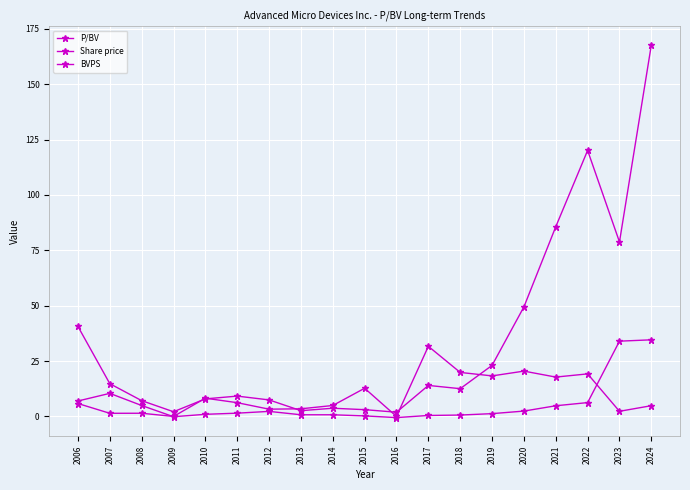

Reading left to right, list all the values displayed in this chart.

P/BV: 2006=5.8	2007=1.4	2008=1.4	2009=0.0	2010=8.2	2011=6.2	2012=3.3	2013=3.5	2014=4.9	2015=12.7	2016=0.0	2017=31.7	2018=19.9	2019=18.3	2020=20.5	2021=17.8	2022=19.2	2023=2.3	2024=4.8
Share price: 2006=40.6	2007=14.8	2008=7.1	2009=2.1	2010=7.9	2011=9.2	2012=7.5	2013=2.6	2014=3.7	2015=3.1	2016=1.9	2017=14.0	2018=12.5	2019=23.1	2020=49.5	2021=85.6	2022=120.1	2023=78.8	2024=167.7
BVPS: 2006=7.0	2007=10.4	2008=4.9	2009=-0.1	2010=1.0	2011=1.5	2012=2.3	2013=0.8	2014=0.8	2015=0.2	2016=-0.5	2017=0.4	2018=0.6	2019=1.3	2020=2.4	2021=4.8	2022=6.2	2023=34.0	2024=34.6